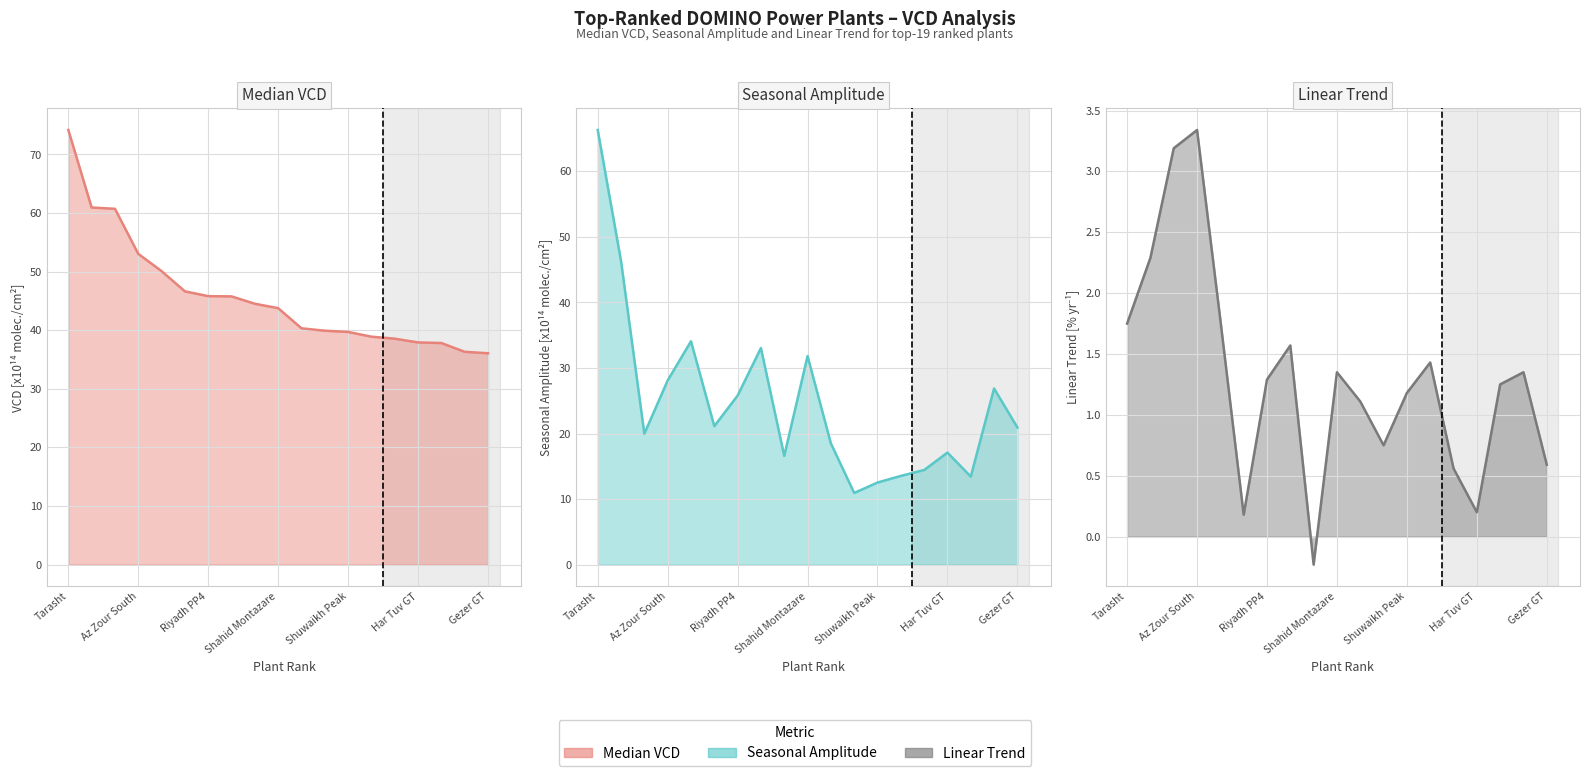

Which category has the lowest value across all series?

8